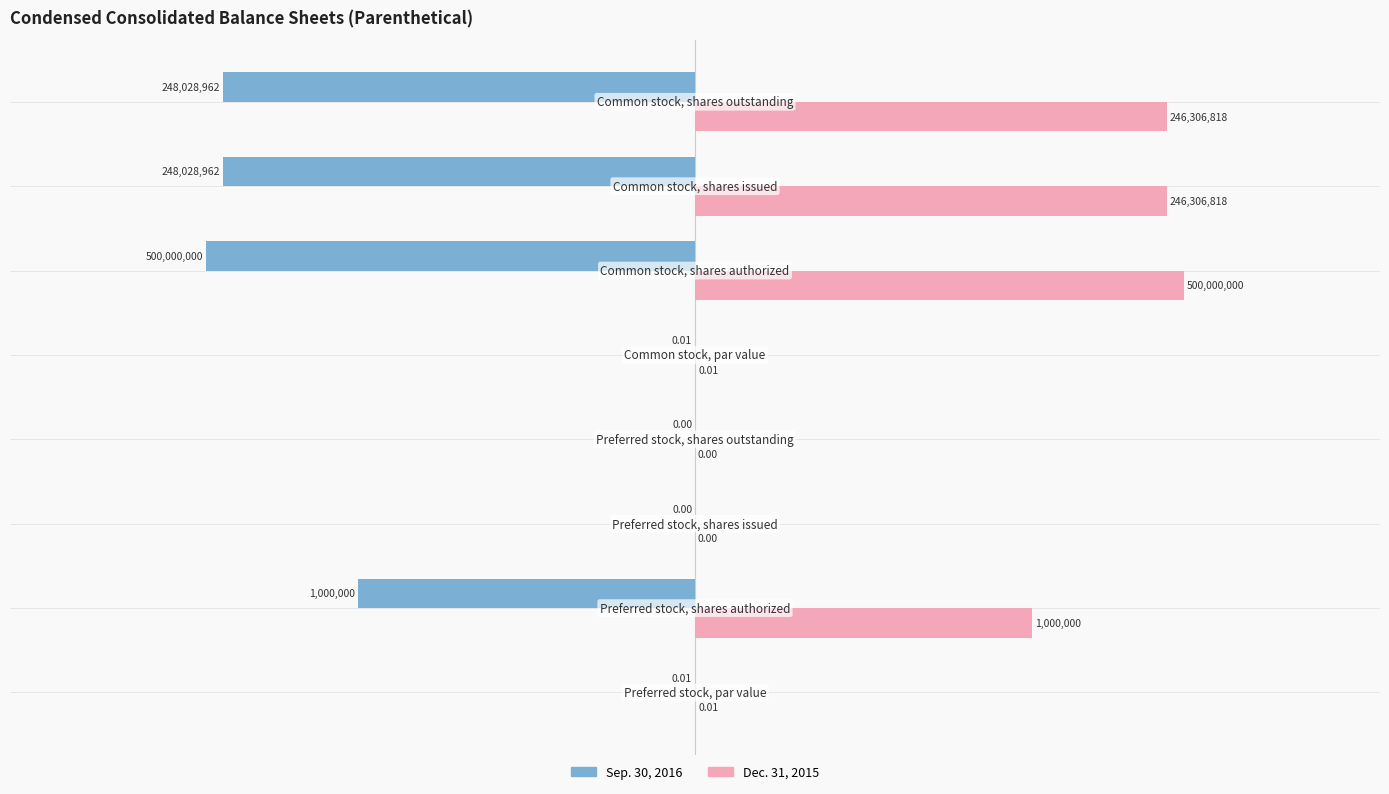

How many categories are shown in the chart?

8